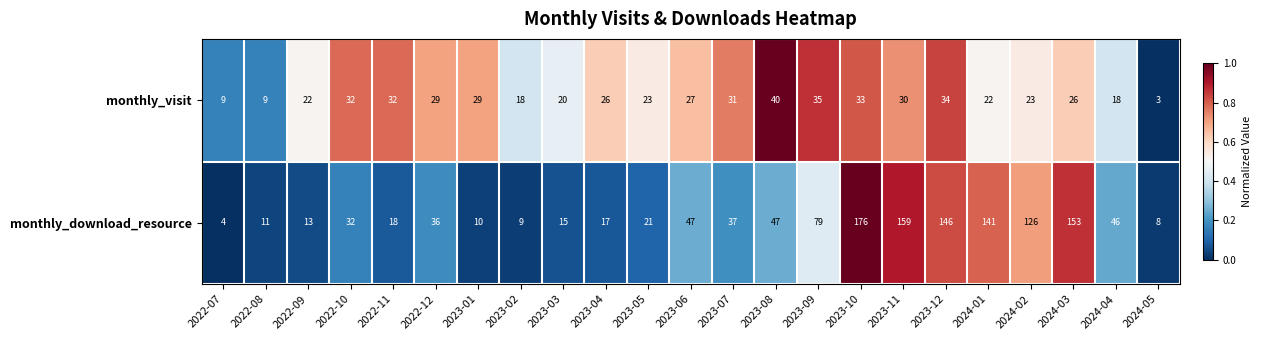

What value does the monthly_download_resource series have at 2022-09, to the nearest 10?

10